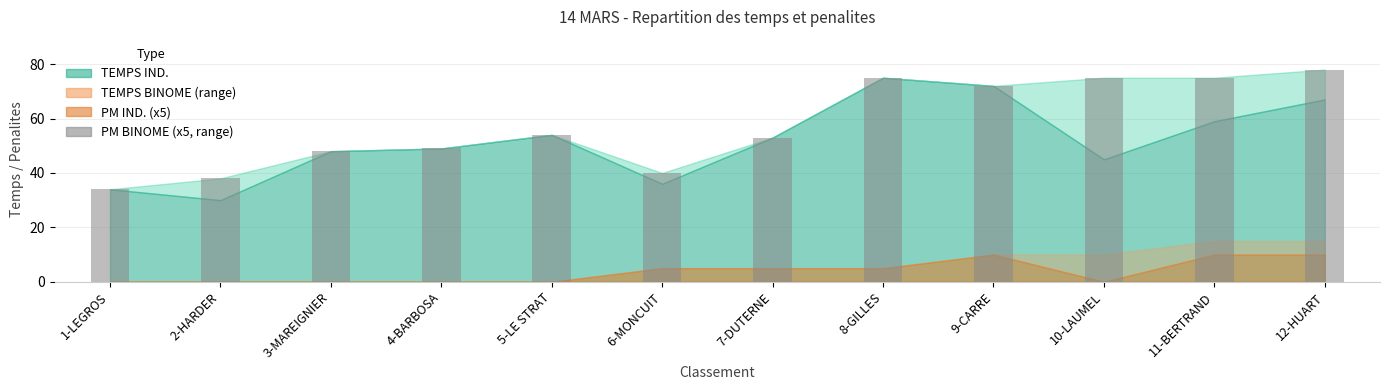

Which label corresponds to the largest value in the chart?

12-HUART